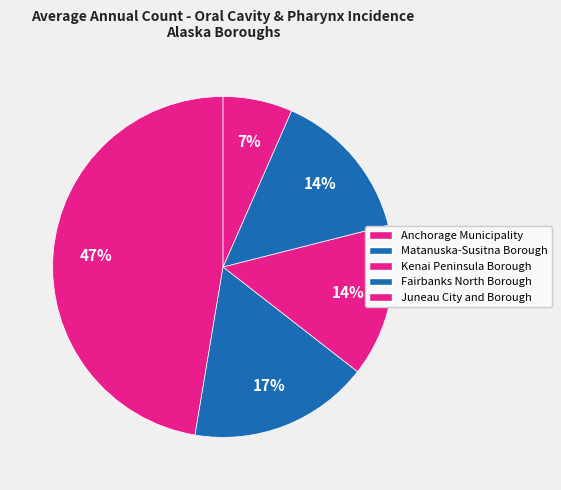

How much of the chart is everything except Anchorage Municipality?

52.6%